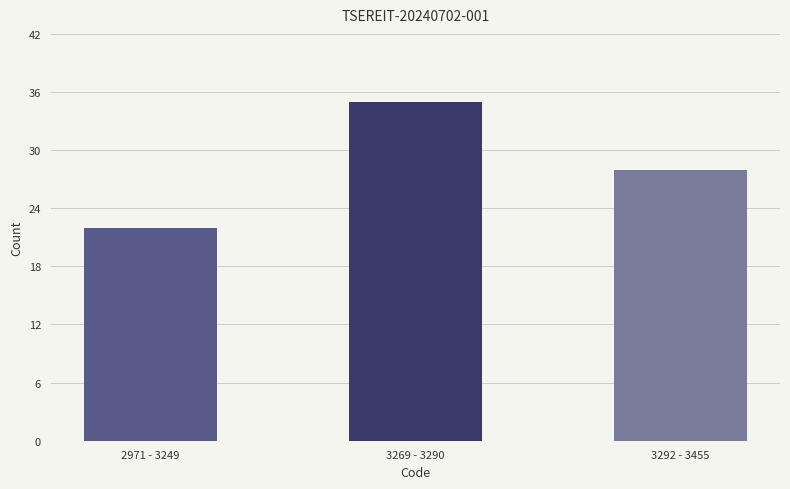

List the labels in order of value, largest first.

3269 - 3290, 3292 - 3455, 2971 - 3249